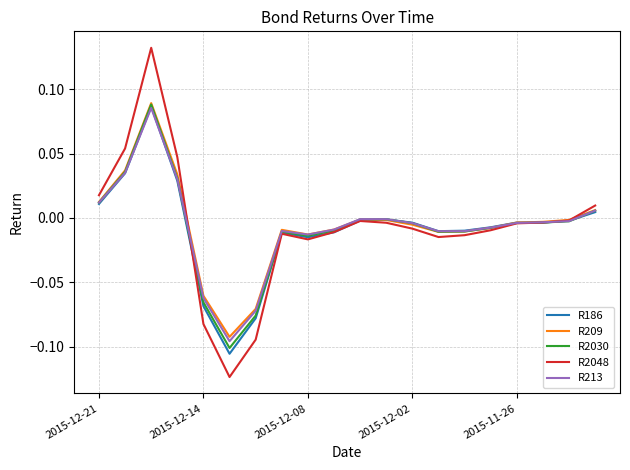

How many lines are shown in the chart?

5